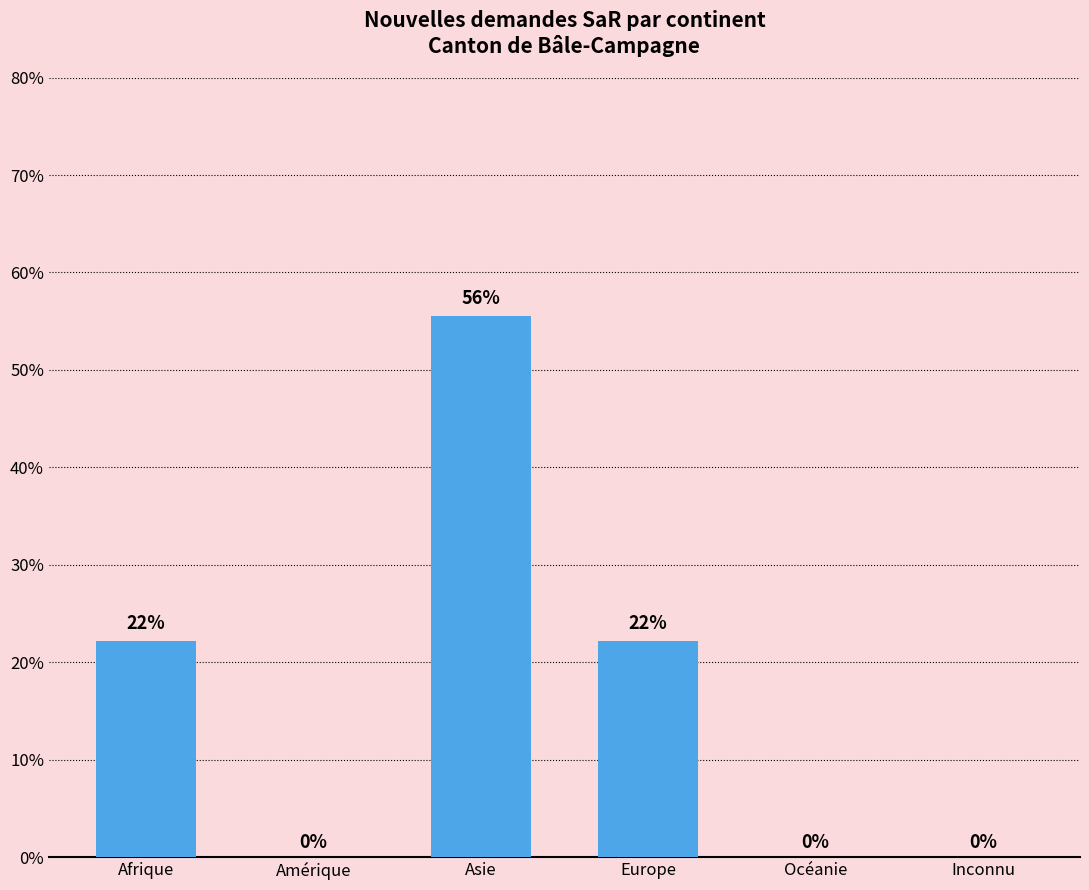

Is it true that the value at Océanie is 0.0?

True